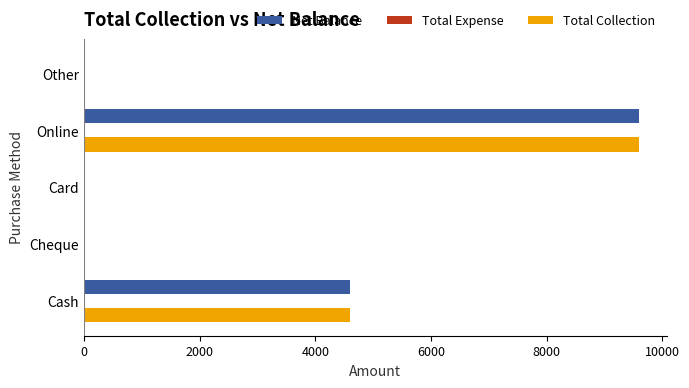

Is it true that Total Collection equals 0 at Card?

True